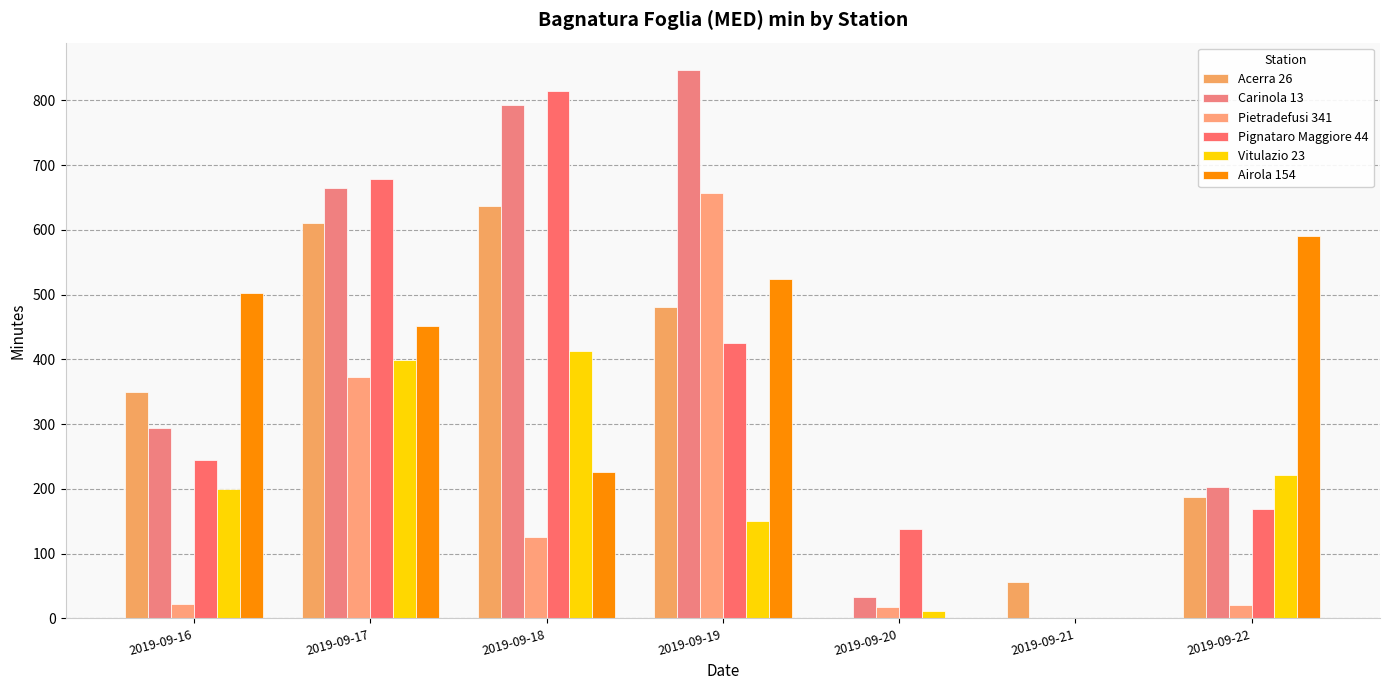

Which series changed the most between 2019-09-16 and 2019-09-20?

Airola 154